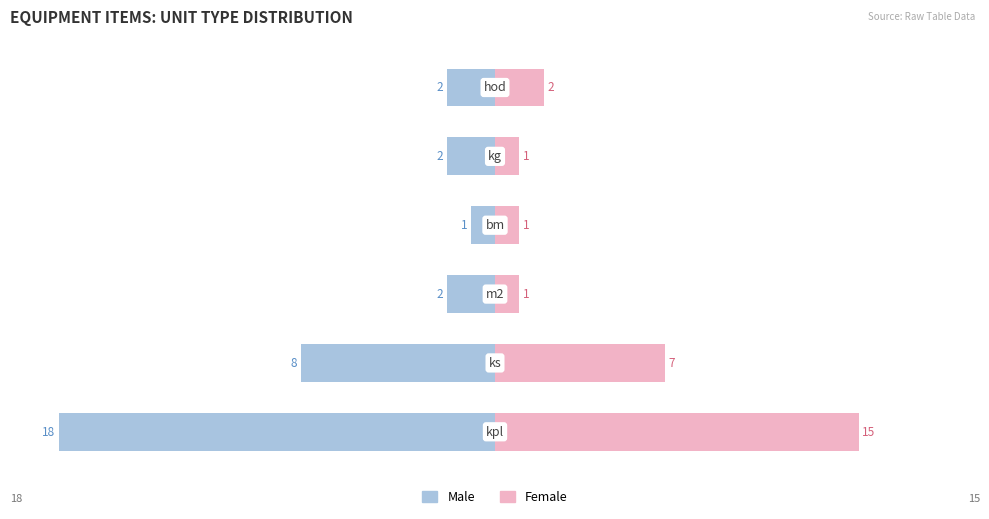

Are the bars horizontal?

Yes